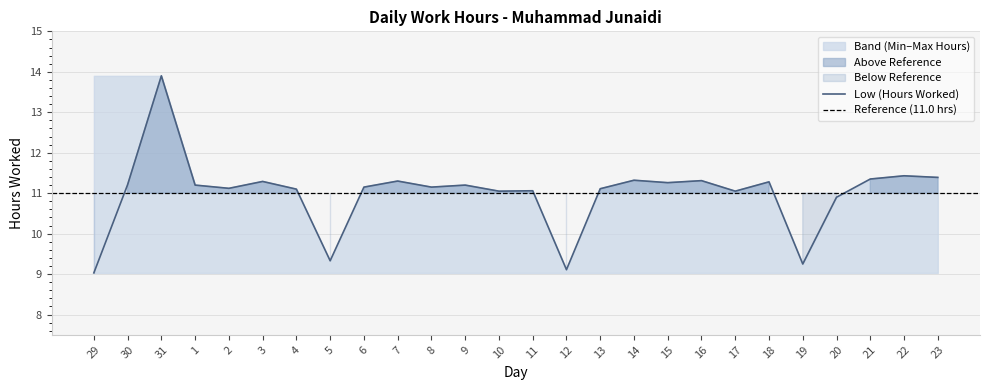

At 11, list the series in order from largest to smallest.

Low (Hours Worked), Upper Band, Lower Band